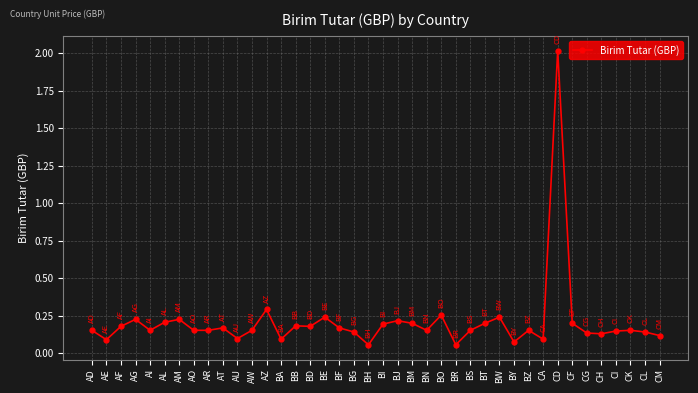

What is the sum of the values at CM and CD?

2.1